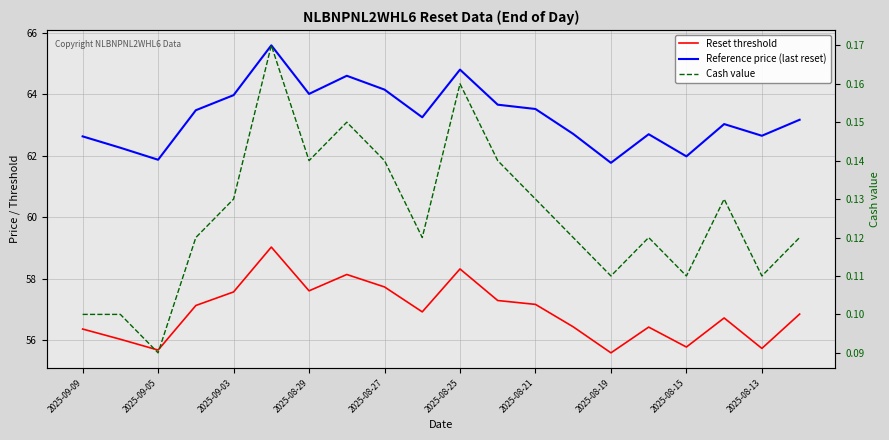

Which series has the largest range (max minus min)?

Reference price (last reset)